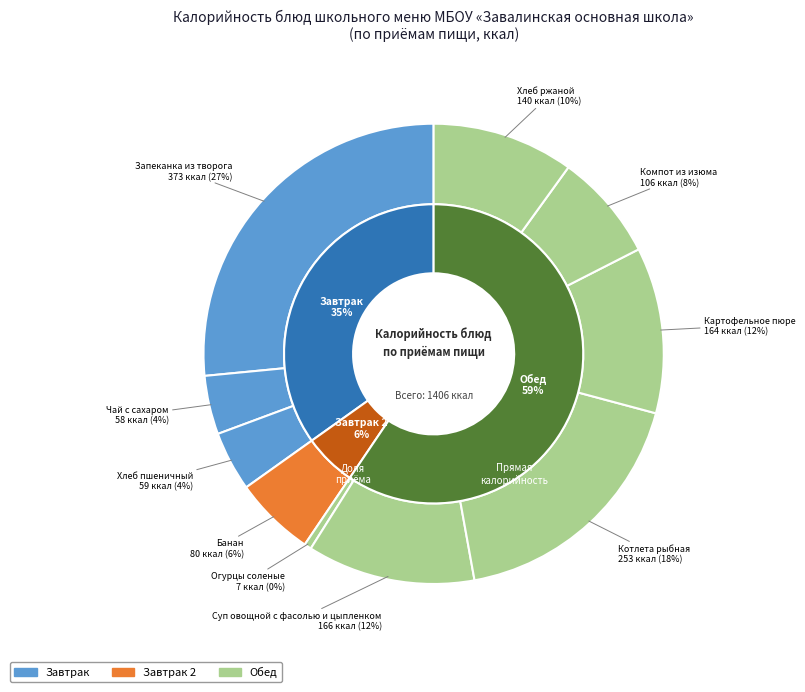

Is it true that Компот из изюма is 8% of the pie?

True